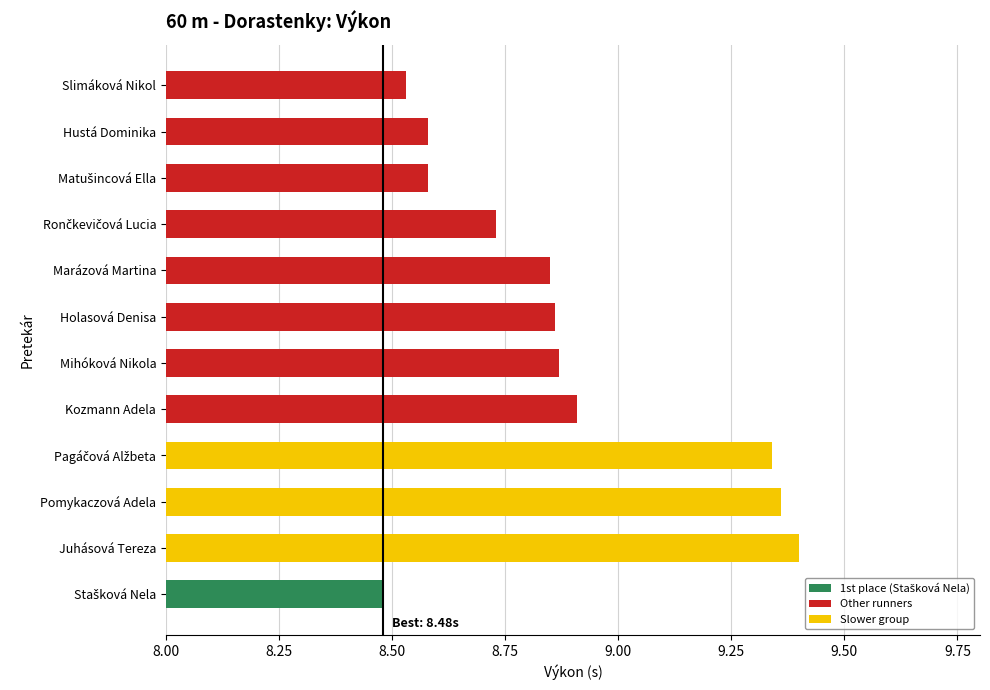

Reading right to left, list all the values displayed in this chart.

Stašková Nela=8.5	Juhásová Tereza=9.4	Pomykaczová Adela=9.4	Pagáčová Alžbeta=9.3	Kozmann Adela=8.9	Mihóková Nikola=8.9	Holasová Denisa=8.9	Marázová Martina=8.8	Rončkevičová Lucia=8.7	Matušincová Ella=8.6	Hustá Dominika=8.6	Slimáková Nikol=8.5